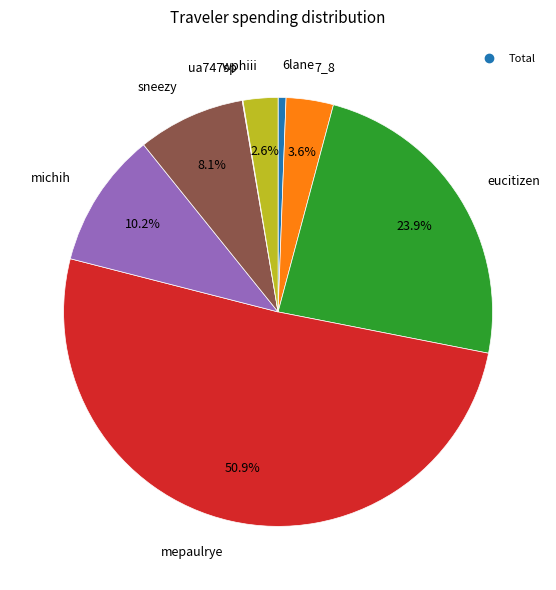

Is there a majority slice in this chart?

Yes